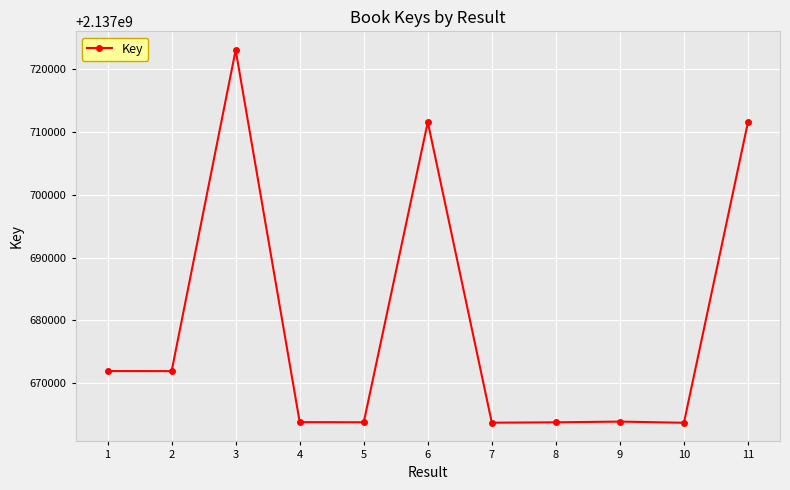

What is the difference between the values at 5 and 11?

47833